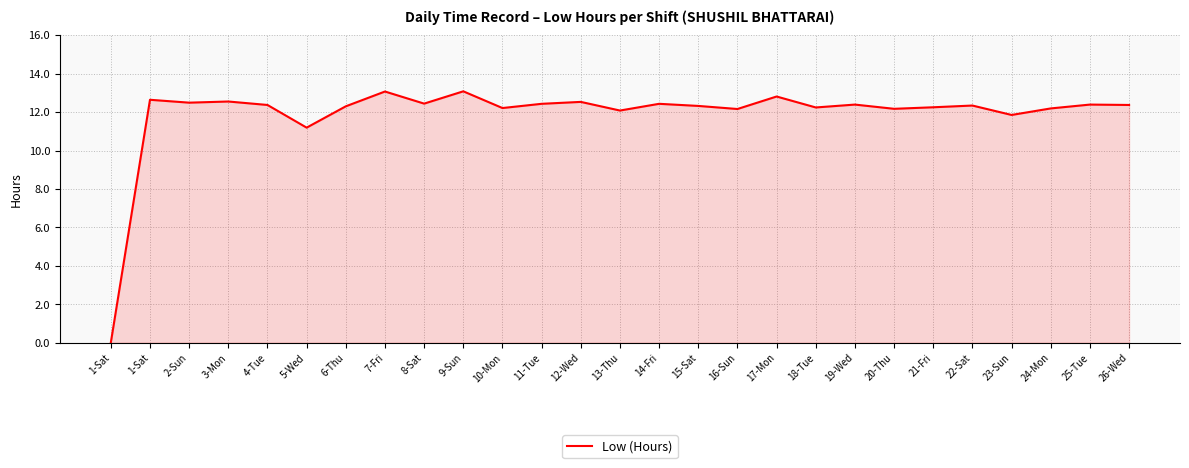

How many points are higher than both their immediate neighbors (excluding endpoints)?

10